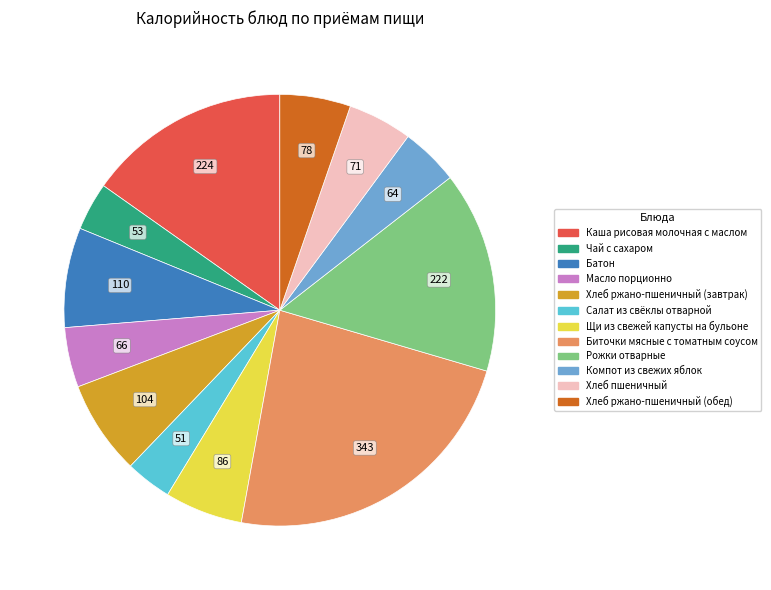

The Хлеб пшеничный slice represents 18% of the pie. True or false?

False